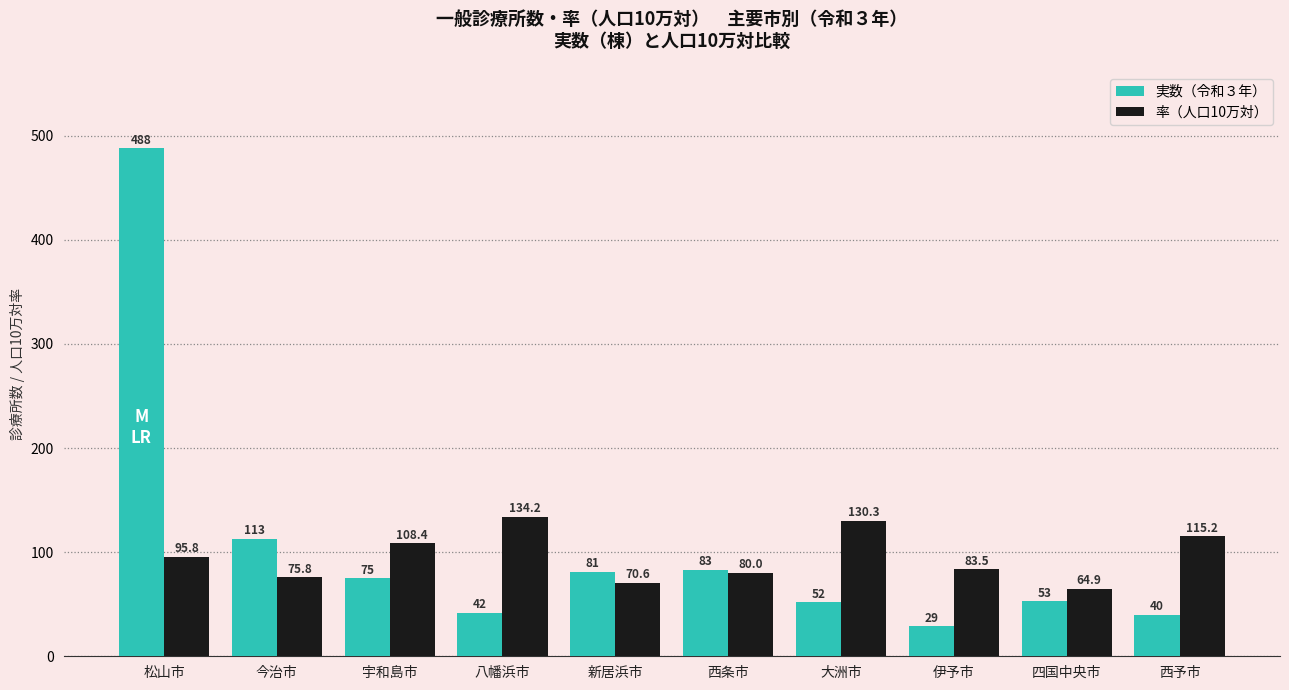

What is the value of the 実数（令和３年） bar at the 7th from the left?

52.0